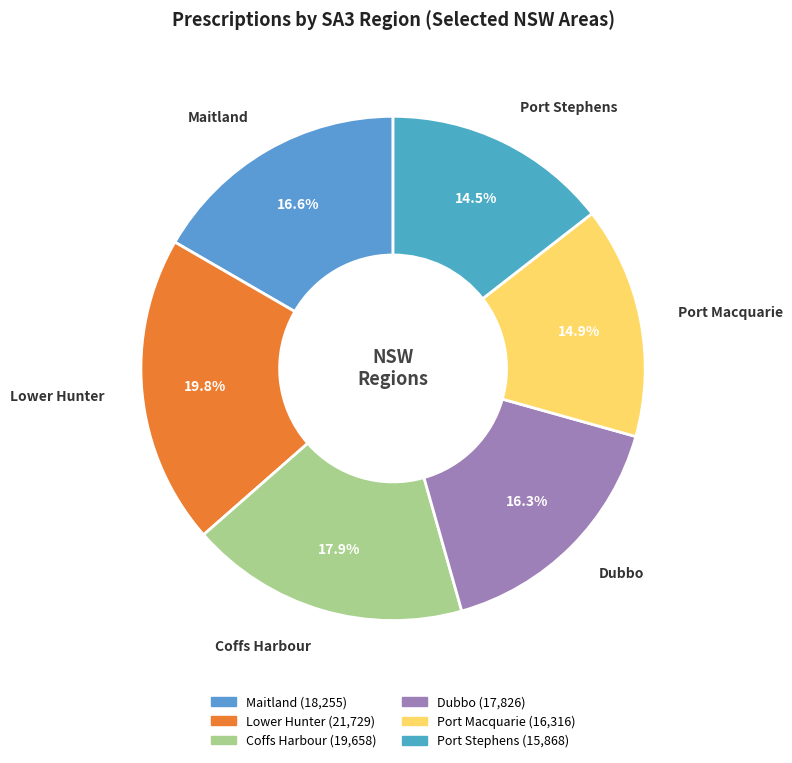

Does Coffs Harbour account for over 50% of the chart?

No